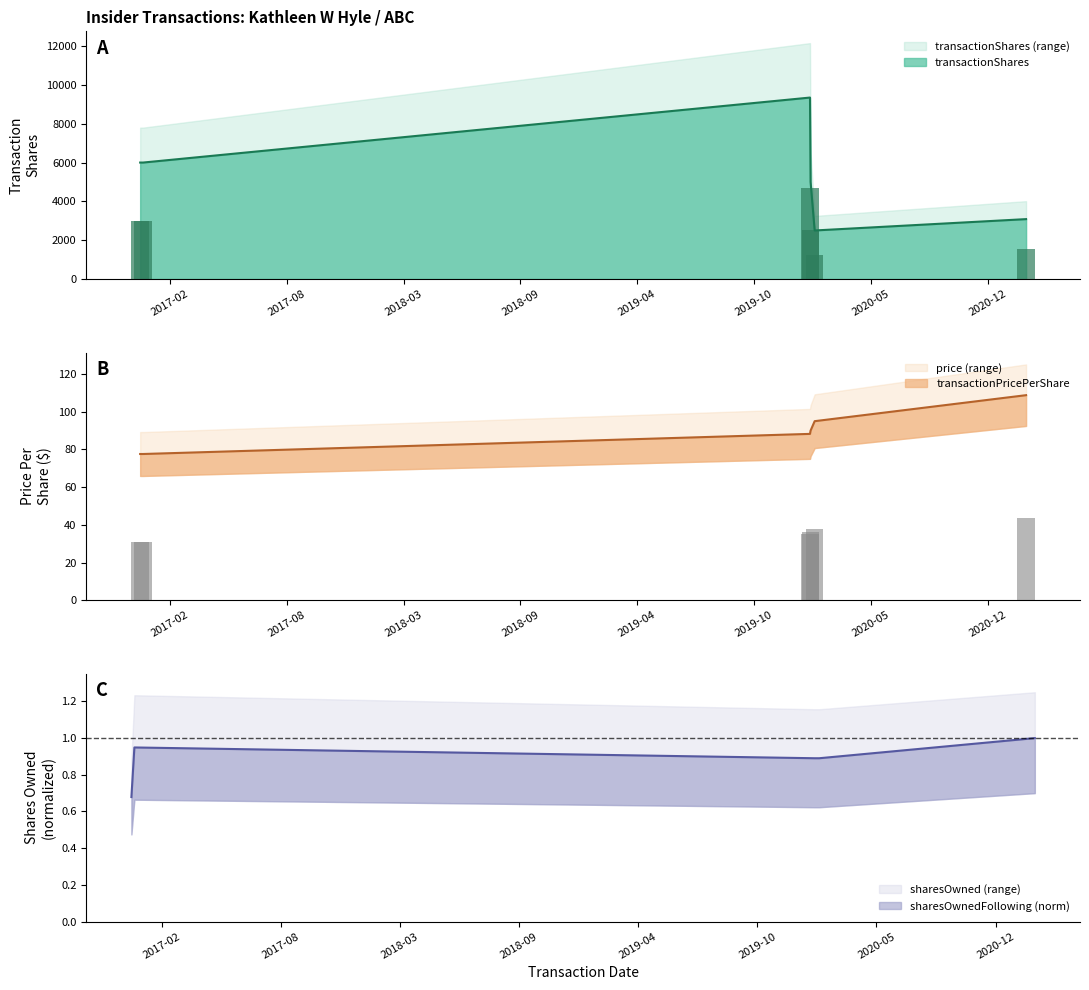

True or false: sharesOwnedFollowingTransaction has a value of 0.7 at 2016-12-14.

True